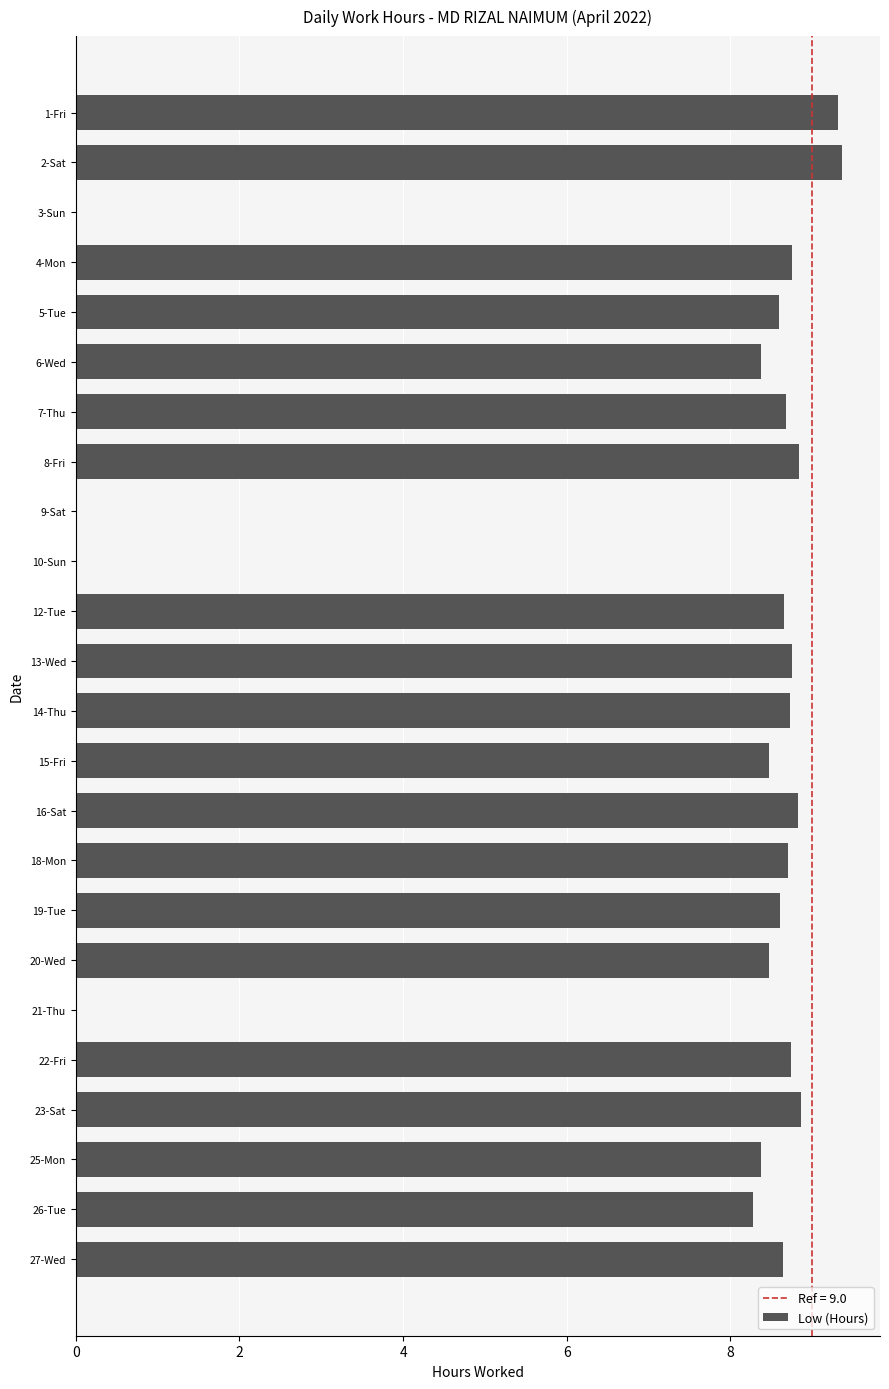

What is the sum of all values?

174.0